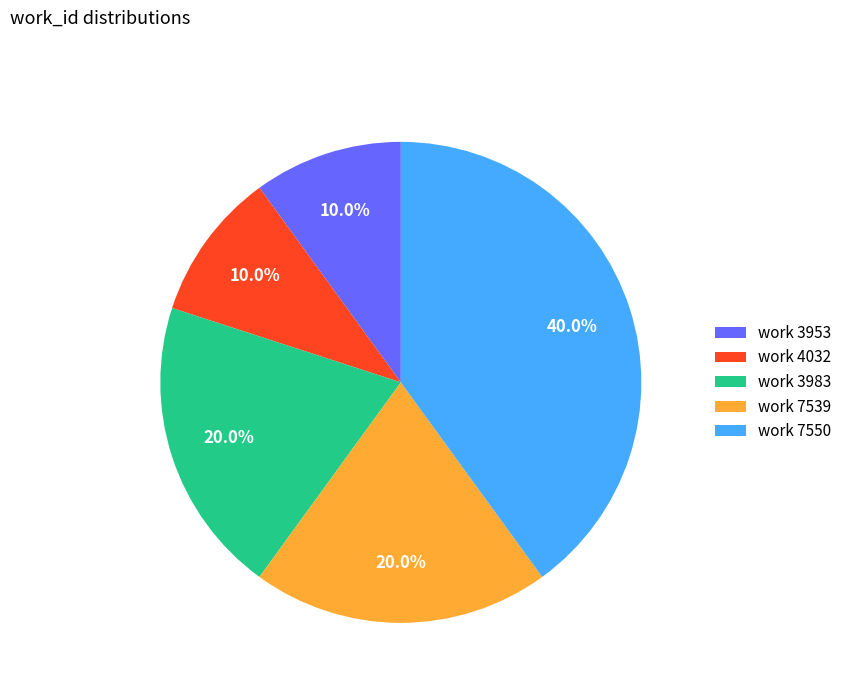

Combined, do work 7550 and work 3983 account for over 50%?

Yes